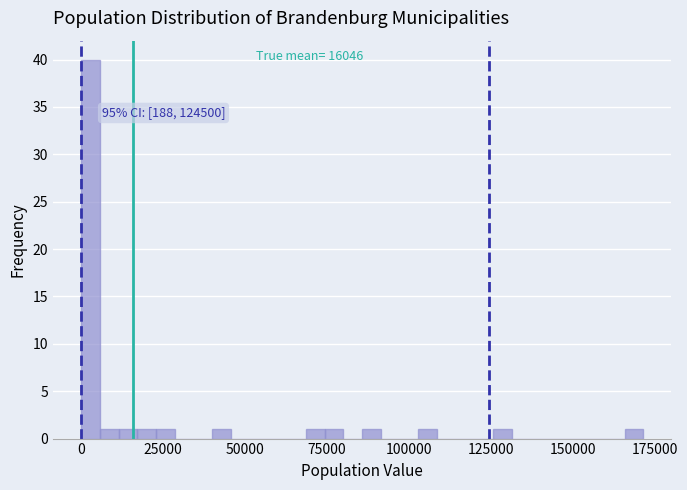

Around what value on the x-axis is the tallest bar? Give the approximate position of its centre, as read against the axis.

5000